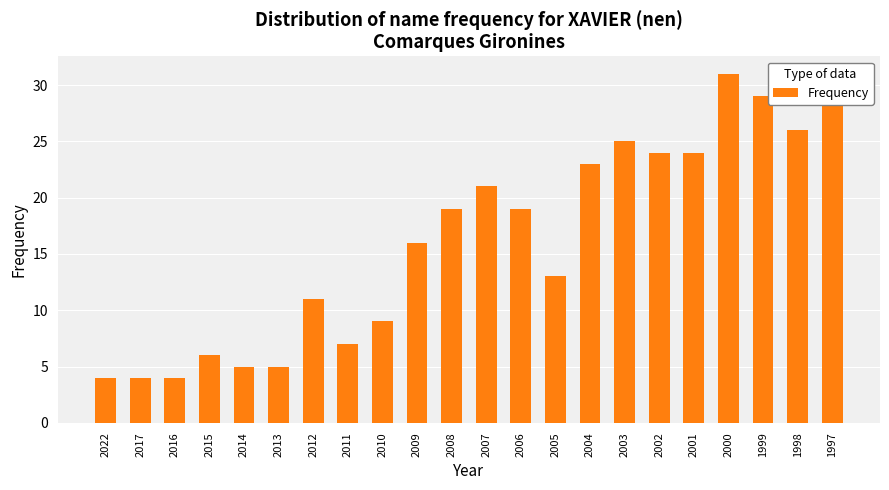

Approximately how many times larger is the value at 2005 compared to 1999?

0.4